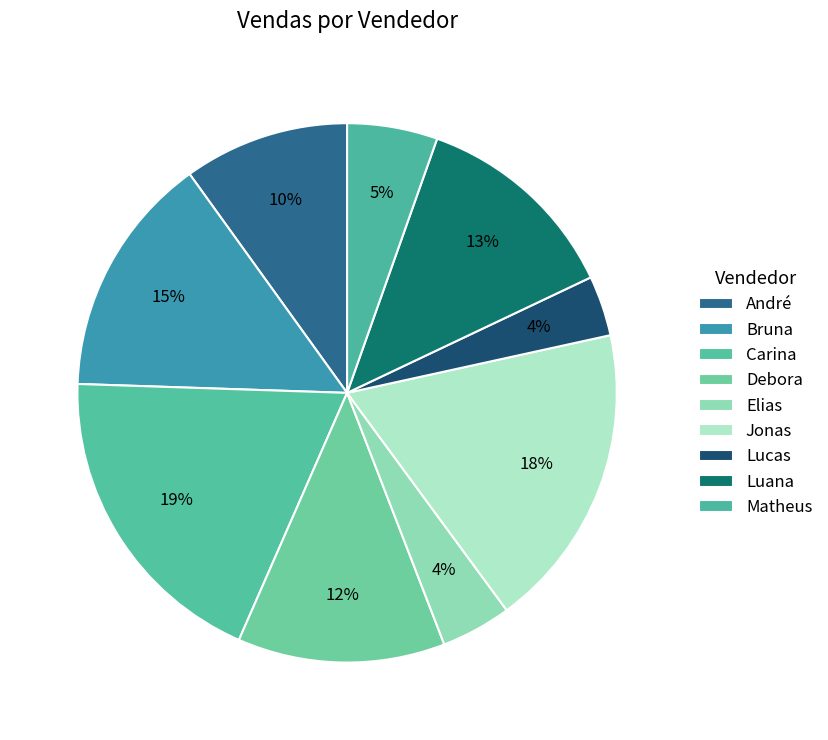

How many slices are in this pie chart?

9